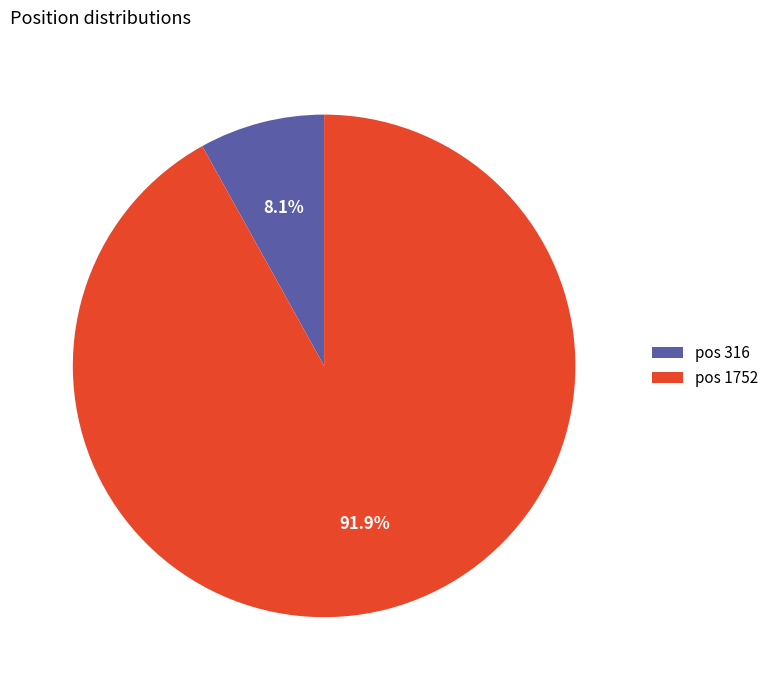

Which has a higher value, pos 1752 or pos 316?

pos 1752